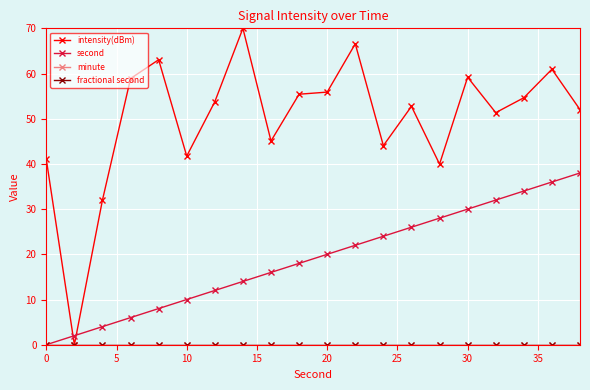

Reading left to right, transcribe all the data shown in this chart.

intensity(dBm): 41.0	0.0	32.0	58.9	63.1	41.7	53.8	70.0	45.1	55.4	55.9	66.6	44.0	52.7	40.0	59.2	51.3	54.6	60.9	52.0
second: 0.0	2.0	4.0	6.0	8.0	10.0	12.0	14.0	16.0	18.0	20.0	22.0	24.0	26.0	28.0	30.0	32.0	34.0	36.0	38.0
minute: 0.0	0.0	0.0	0.0	0.0	0.0	0.0	0.0	0.0	0.0	0.0	0.0	0.0	0.0	0.0	0.0	0.0	0.0	0.0	0.0
fractional second: 0.0	0.0	0.0	0.0	0.0	0.0	0.0	0.0	0.0	0.0	0.0	0.0	0.0	0.0	0.0	0.0	0.0	0.0	0.0	0.0